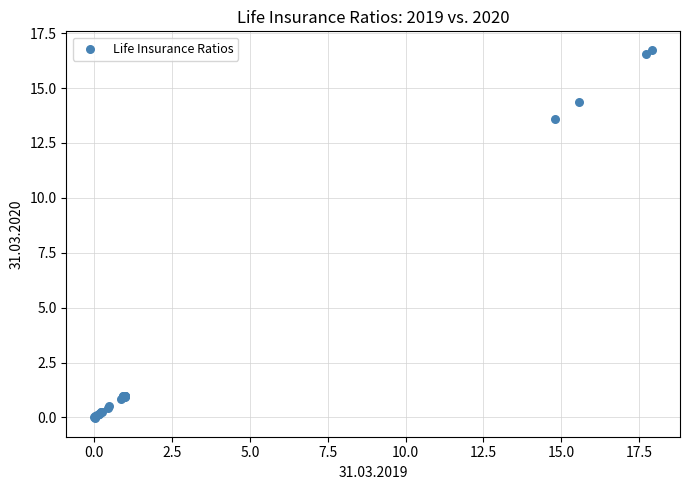

What Y value in the scatter plot is closest to 8?

13.6